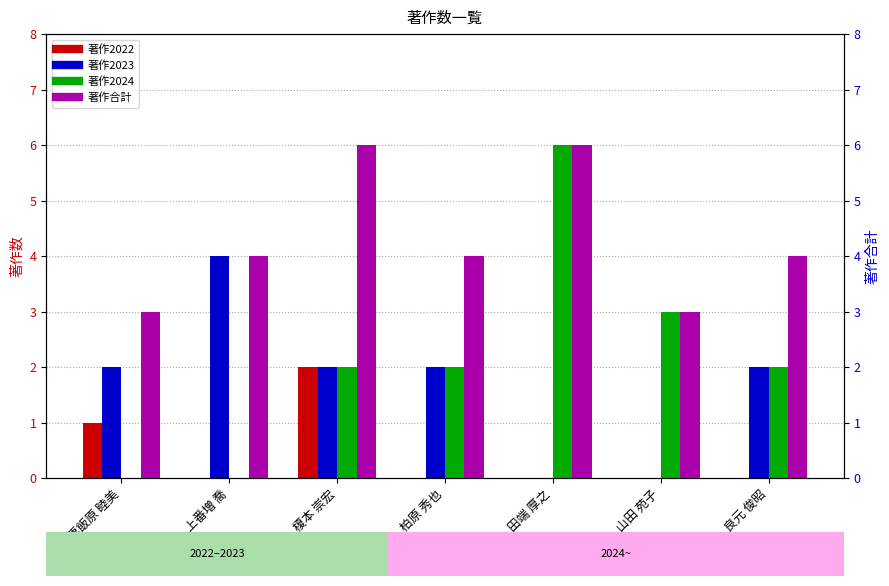

What is the difference between the 著作2023 values at 山田 苑子 and 榎本 崇宏?

2